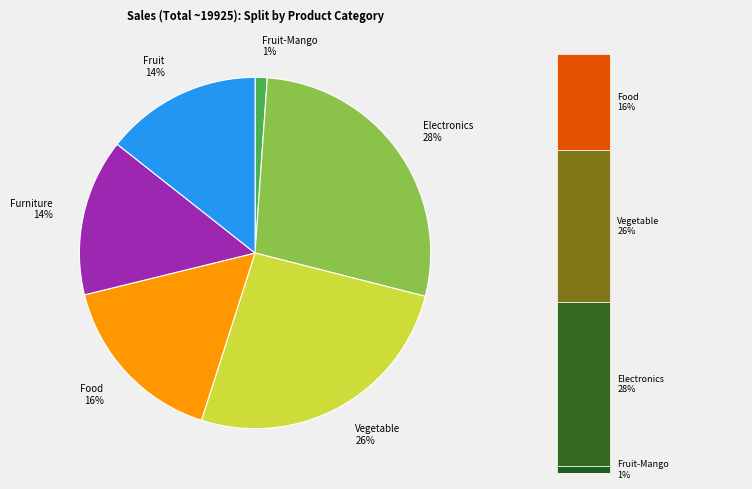

How many segments does this pie chart have?

6